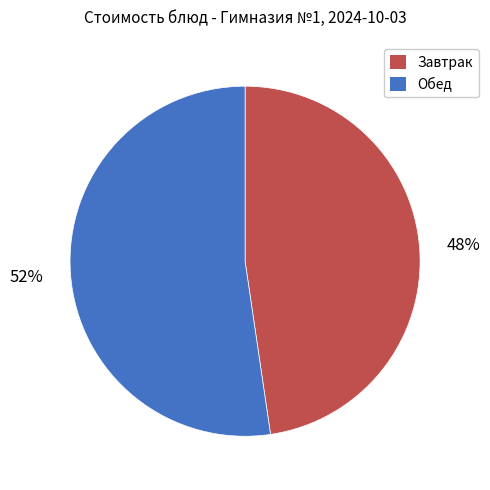

How many slices are in this pie chart?

2